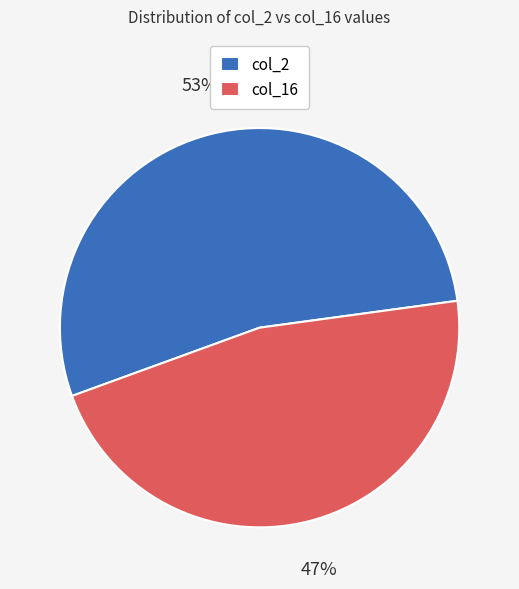

To the nearest percent, what is the combined percentage of col_2 and col_16?

100%